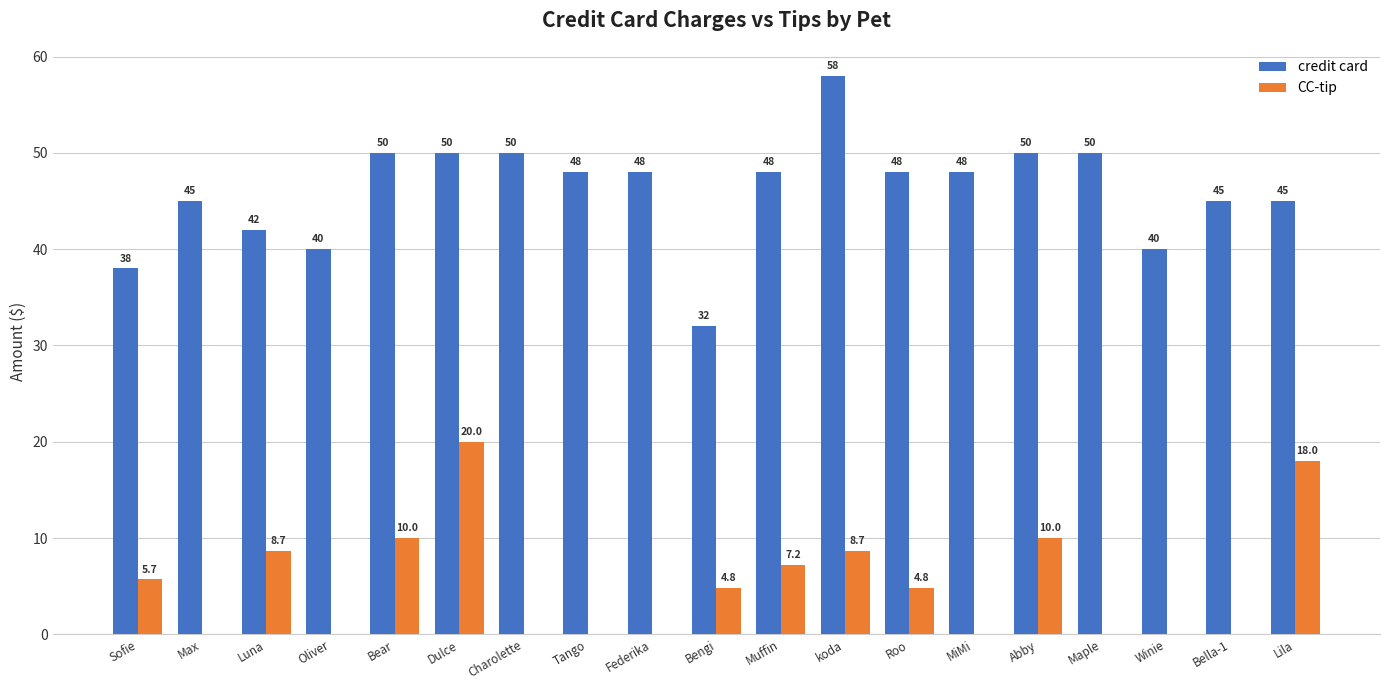

What value does the credit card series have at Muffin?

48.0